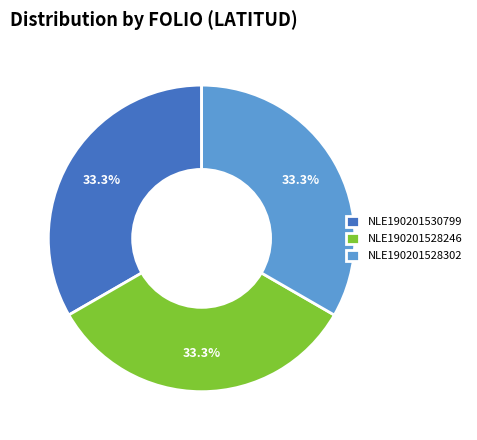

To the nearest percent, what is the average slice percentage?

33%